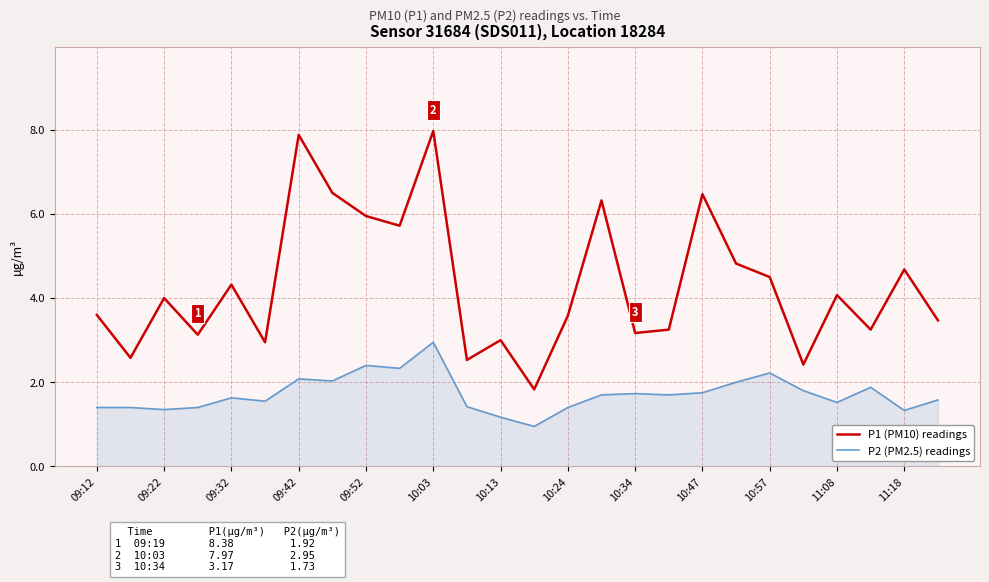

What is the lowest value of the P1 (PM10) readings series?

1.8